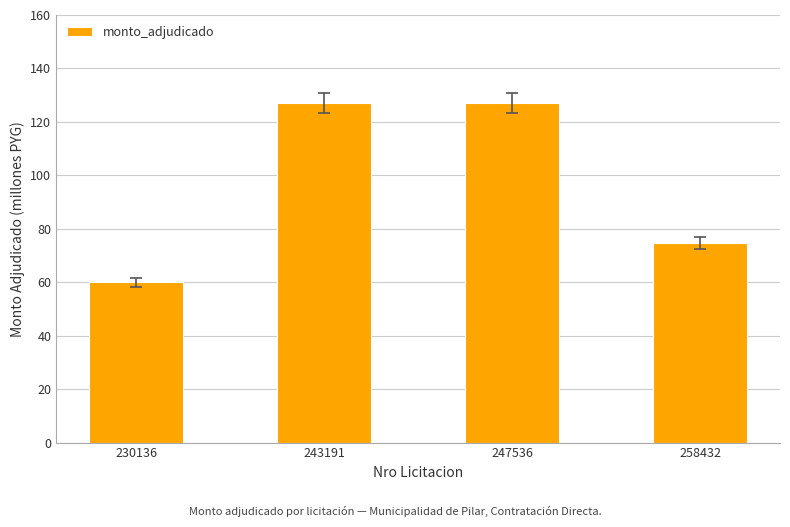

What is the change in value from 230136 to 247536?

+67.1